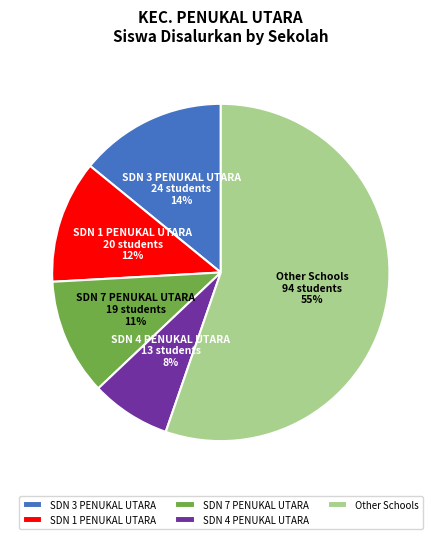

Is the sum of SDN 7 PENUKAL UTARA and SDN 3 PENUKAL UTARA greater than half?

No